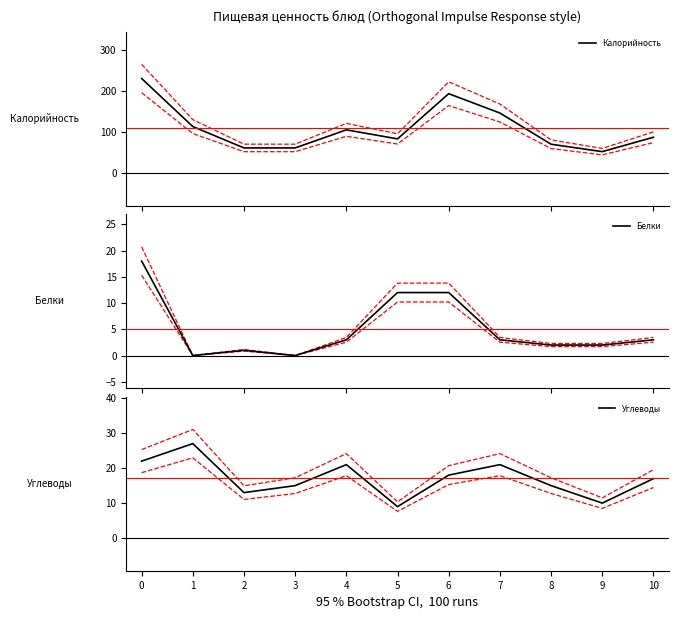

Which series has the largest total across all categories?

Калорийность